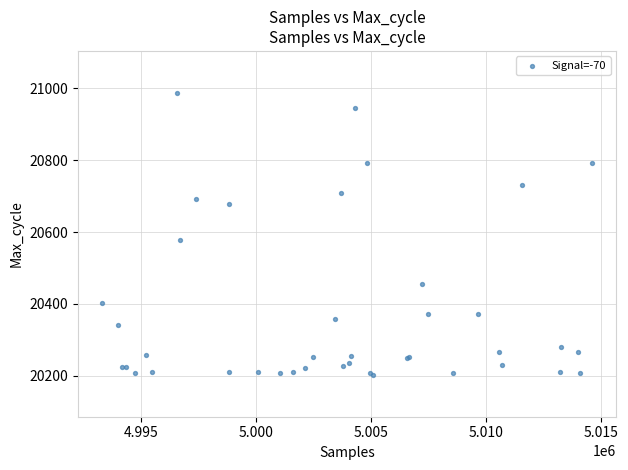

What Y value in the scatter plot is closest to 20595?

20579